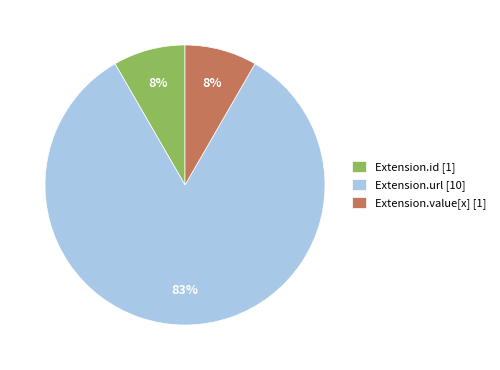

What is the largest slice in the pie chart?

Extension.url [10]